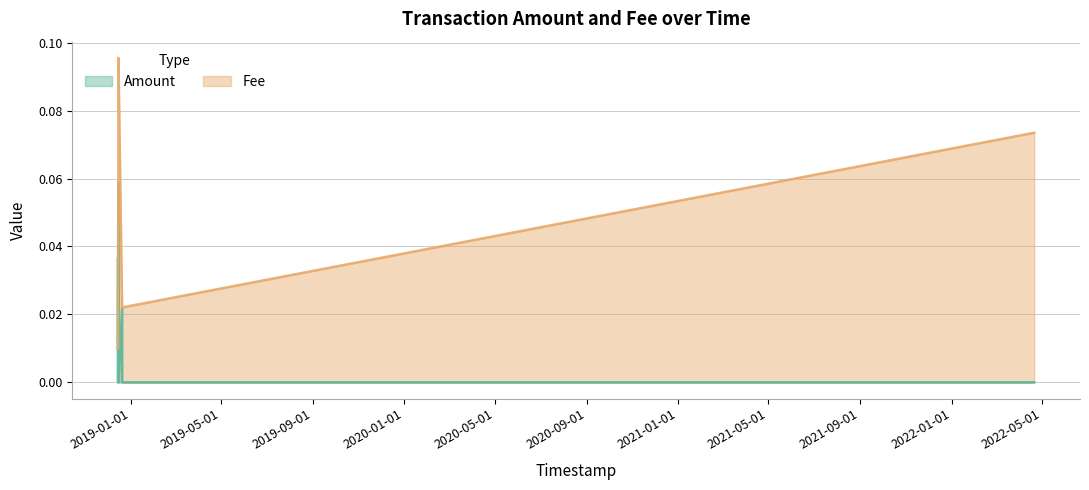

At which label does Amount reach its peak?

2018-12-15 04:39:30